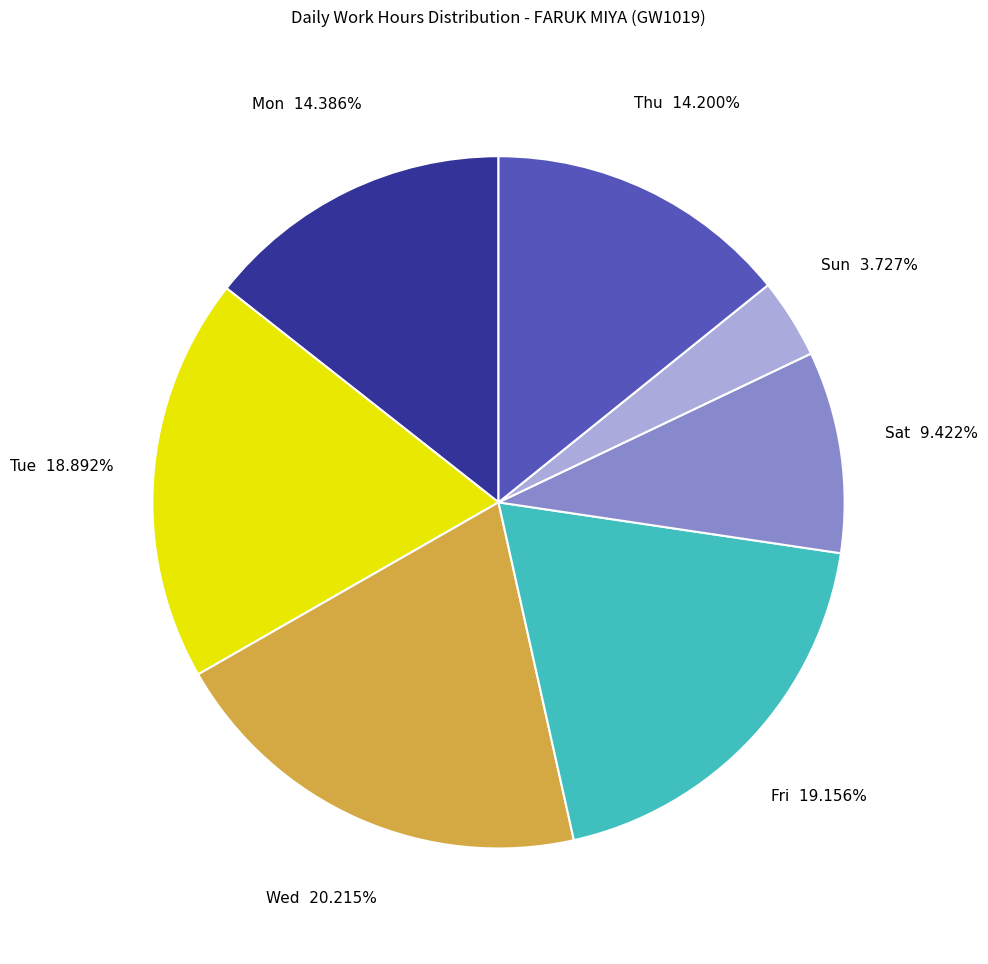

Count the number of slices in the pie.

7